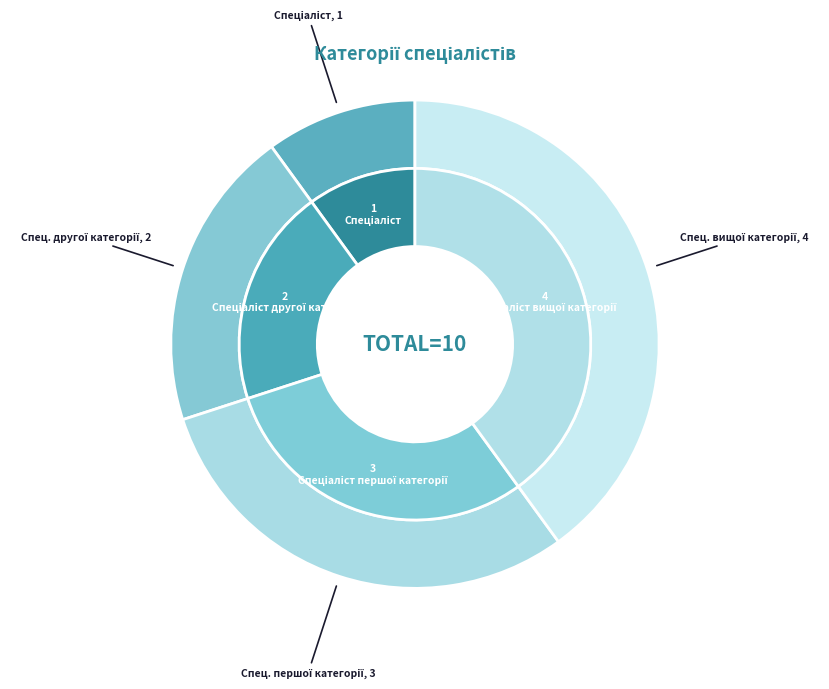

To the nearest percent, what is the difference between the Спеціаліст вищої категорії and Спеціаліст другої категорії slice percentages?

20%